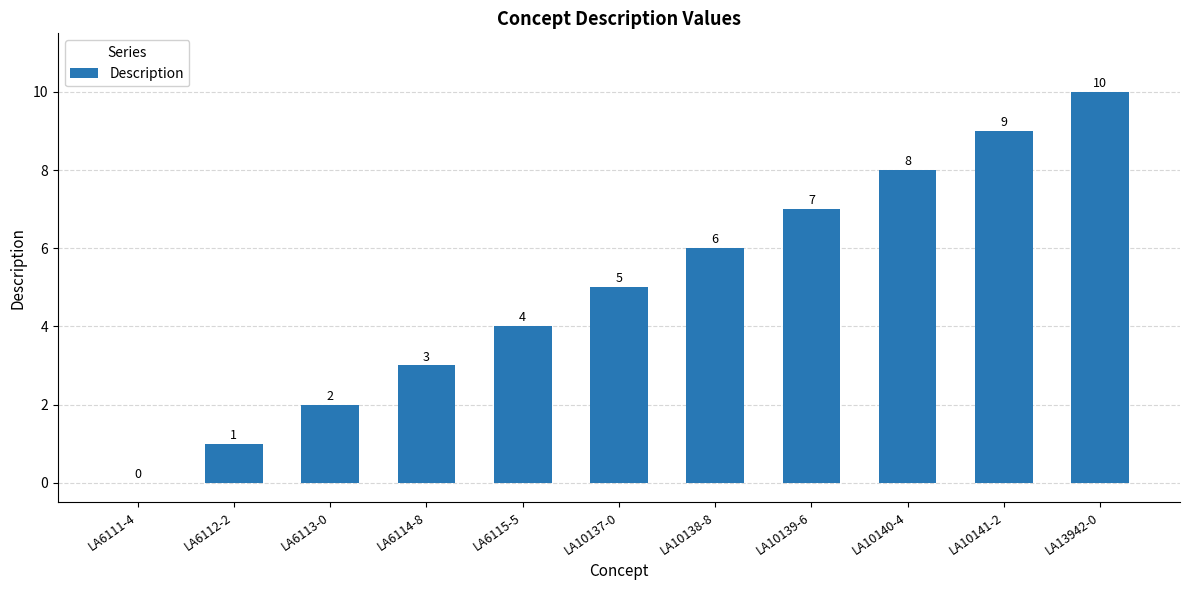

Where is the data nearest to the value 5?

LA10137-0